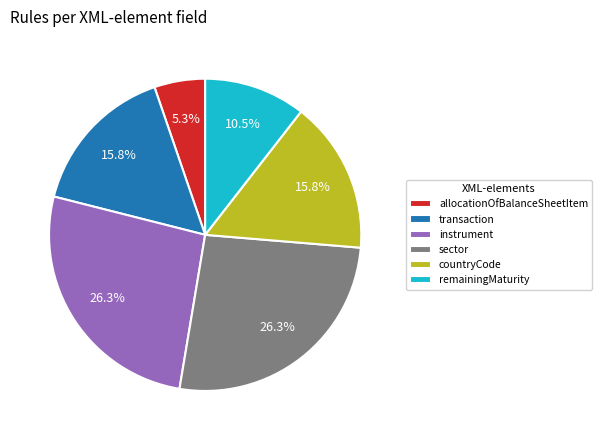

What is the ratio of the value at allocationOfBalanceSheetItem to the value at transaction?

0.3